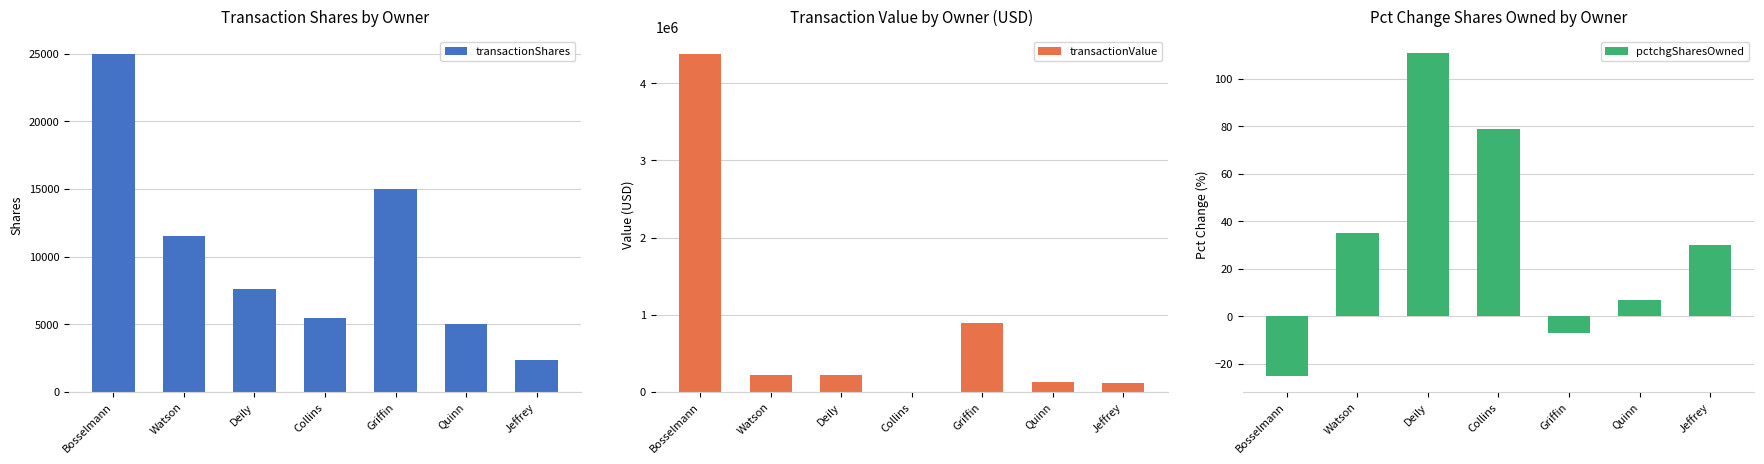

What is the sum of the transactionValue values at Jeffrey and Bosselmann?

4494333